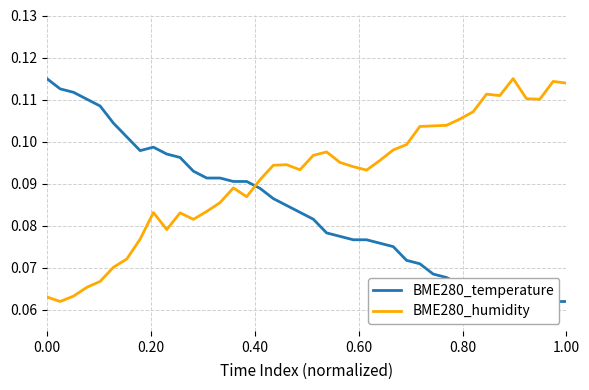

What are all the series names shown in the legend?

BME280_temperature, BME280_humidity